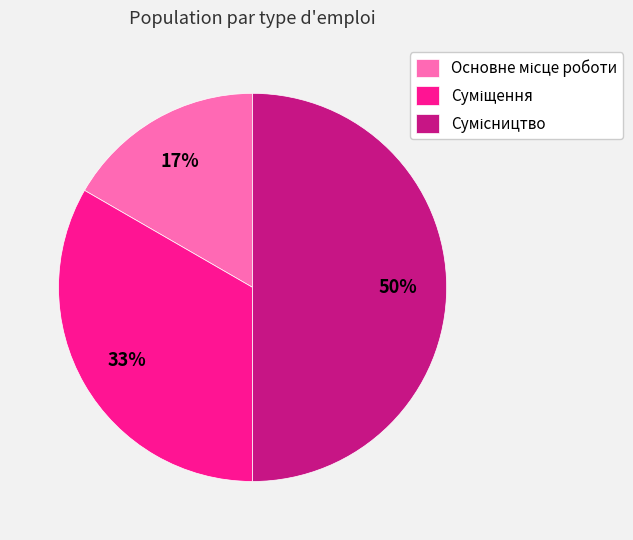

To the nearest percent, what is the average slice percentage?

33%